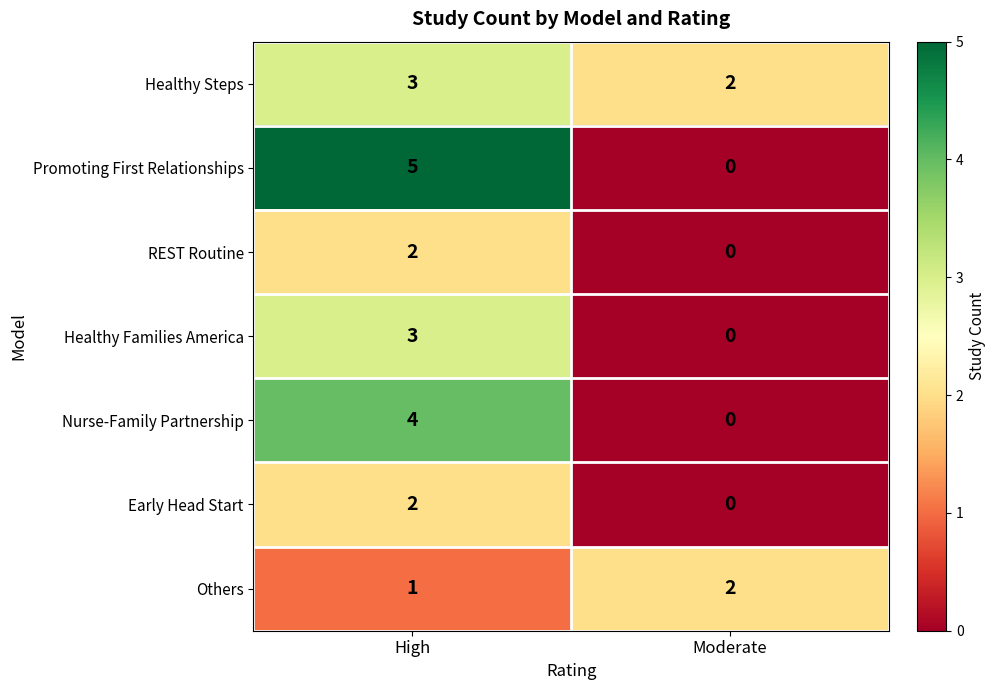

List the labels in order of Healthy Steps value, largest first.

High, Moderate